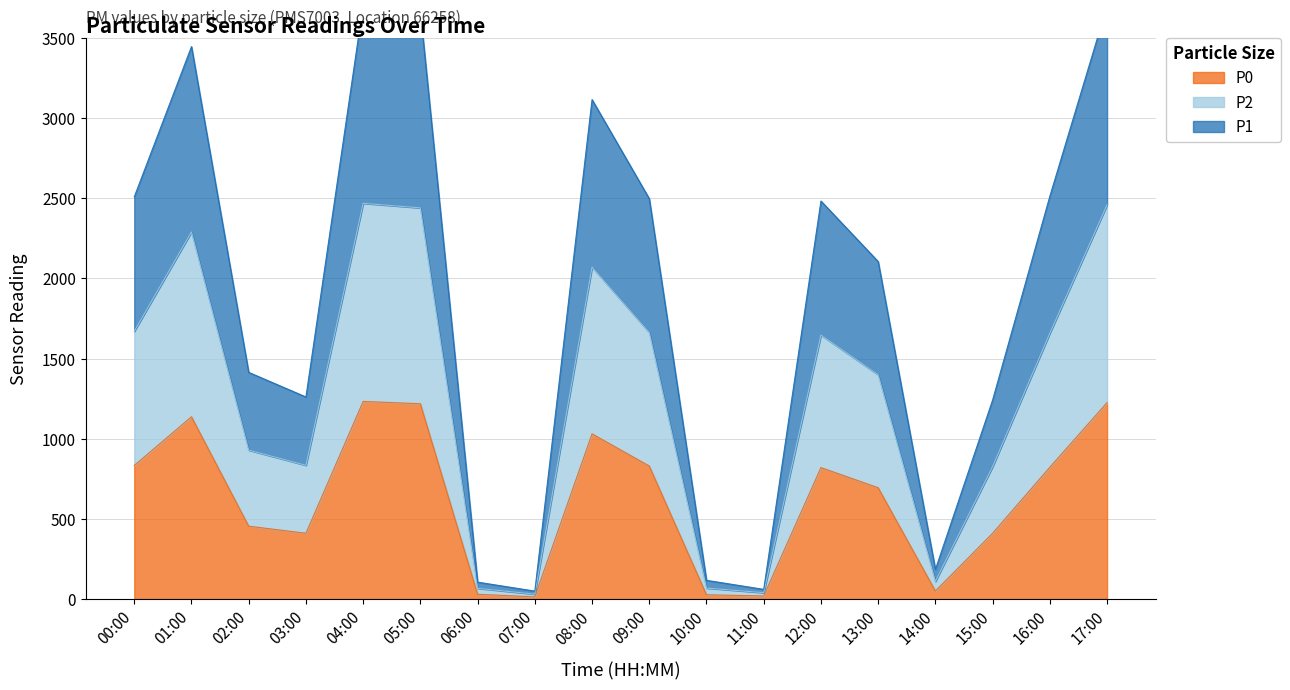

True or false: P2 and P1 intersect in this chart.

False